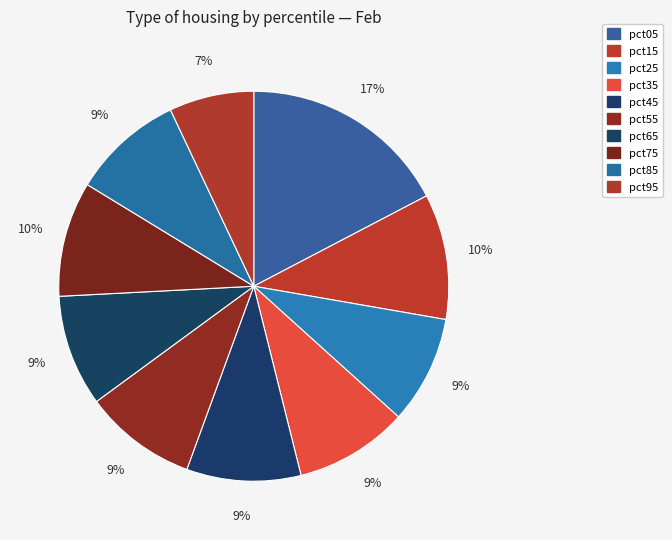

To the nearest percent, what percentage of the pie is pct95?

7%